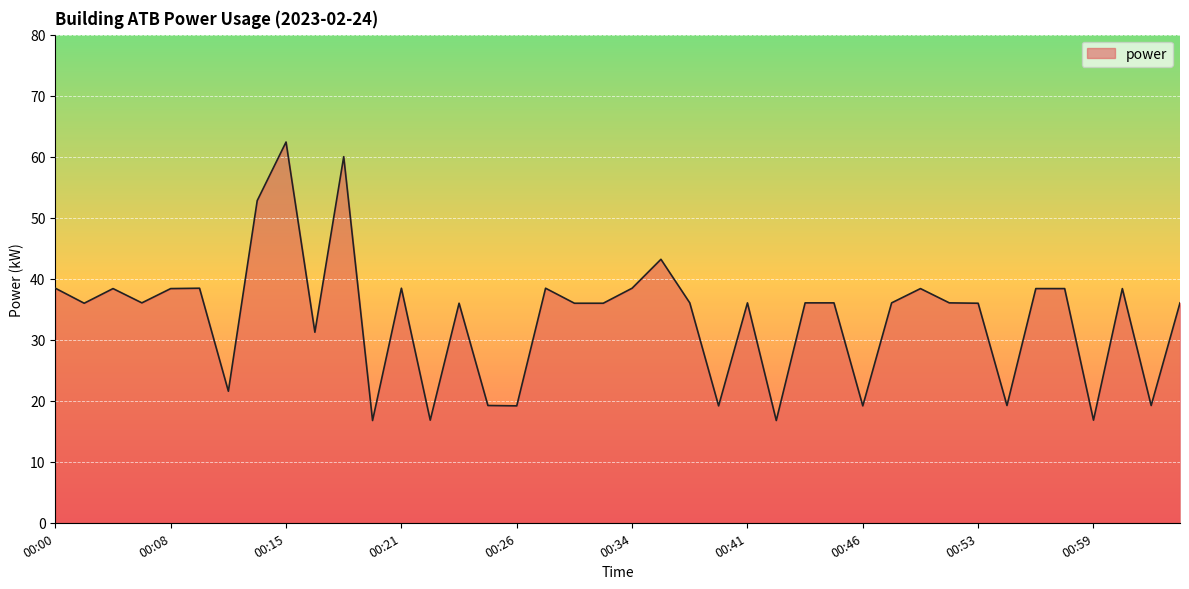

What is the difference between the maximum and minimum values?

45.6